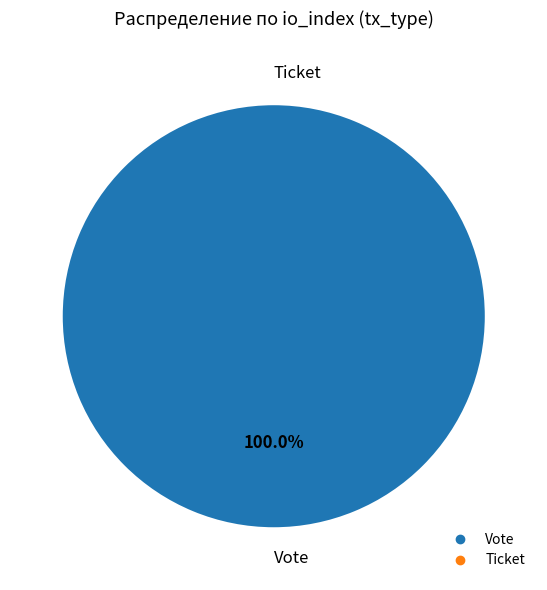

Rank the categories by value from lowest to highest.

Ticket, Vote